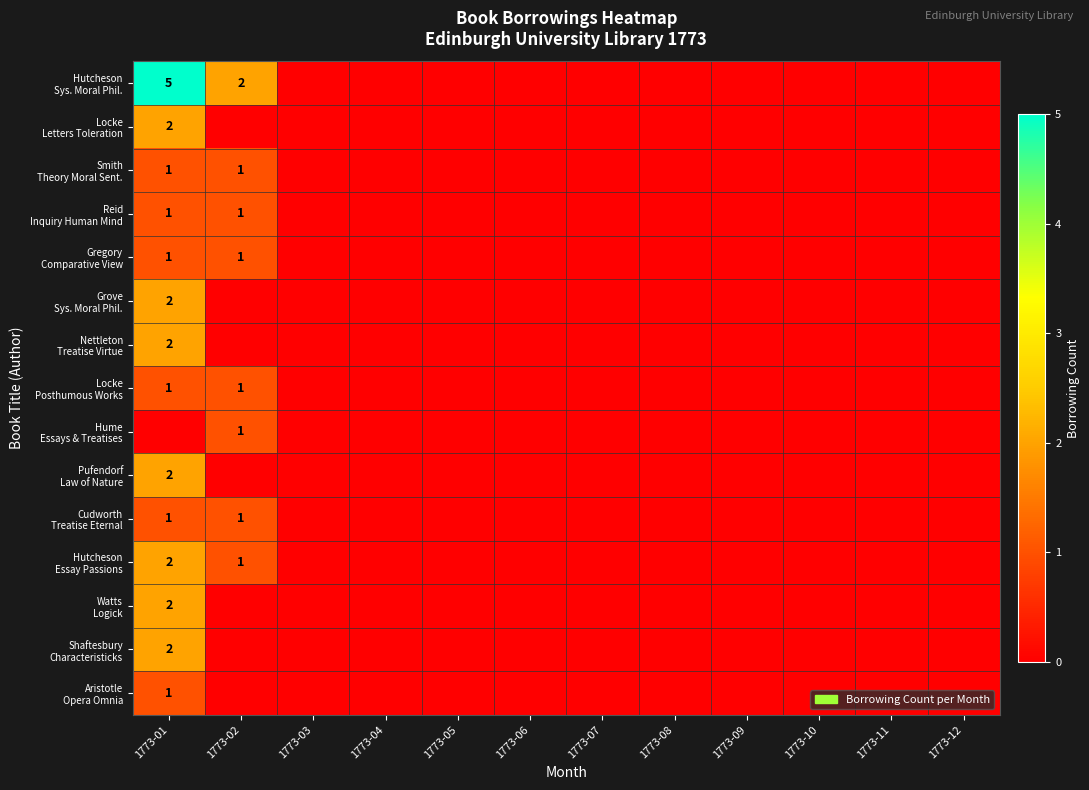

What is the greatest value displayed?

5